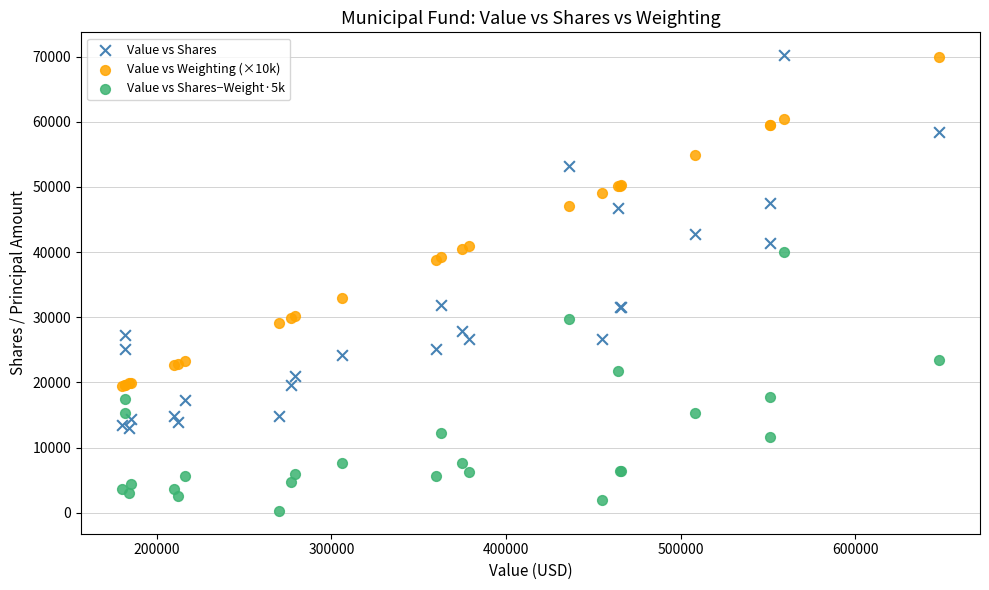

Which series has the widest spread of Y values?

Value vs Shares